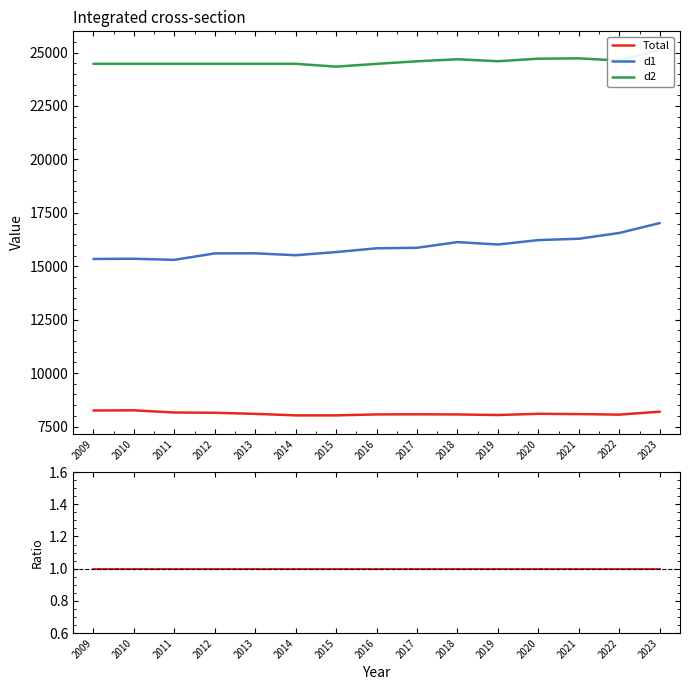

How many distinct data groups are displayed?

3